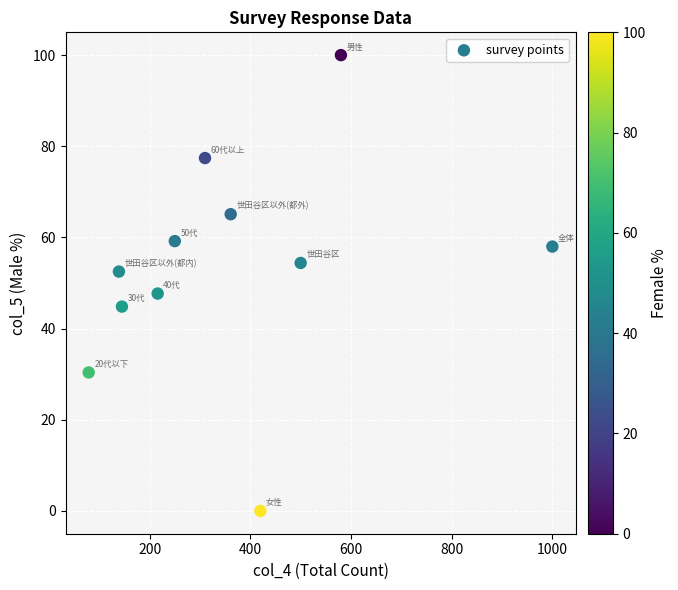

What is the average Y value?

53.6